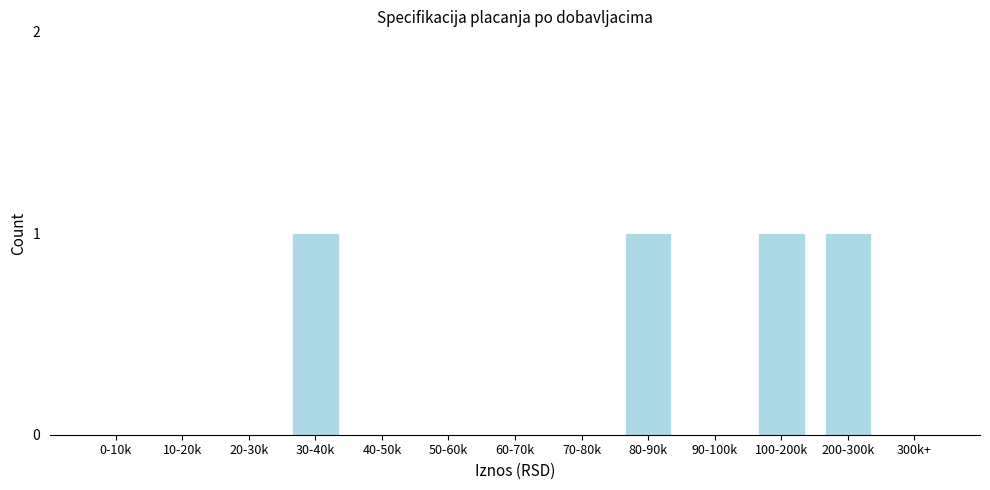

Reading right to left, extract all data points from this chart.

300k+=0	200-300k=1	100-200k=1	90-100k=0	80-90k=1	70-80k=0	60-70k=0	50-60k=0	40-50k=0	30-40k=1	20-30k=0	10-20k=0	0-10k=0